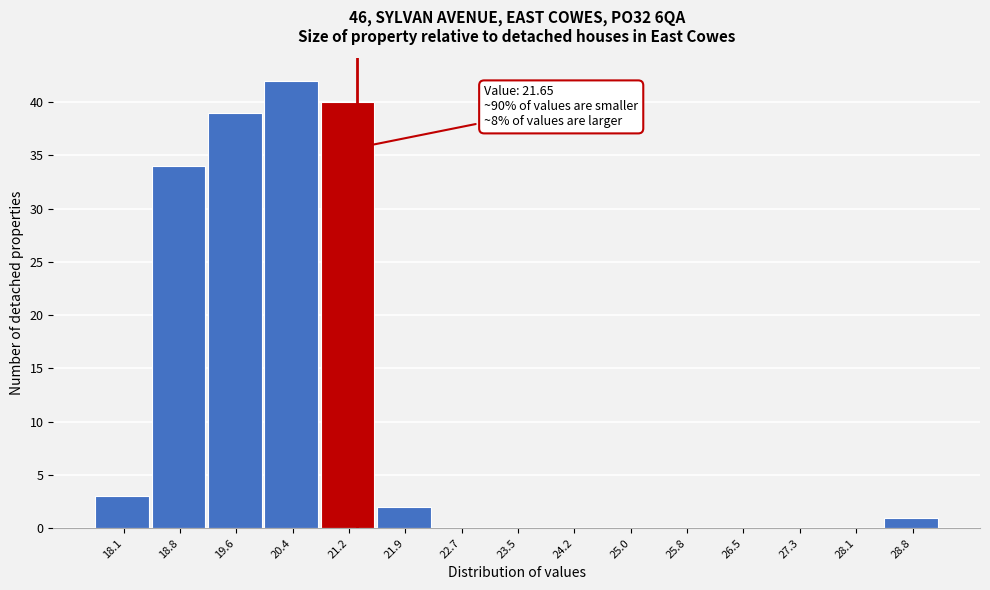

Reading left to right, what are all the values shown in this chart?

18.1=3	18.8=34	19.6=39	20.4=42	21.2=40	21.9=2	22.7=0	23.5=0	24.2=0	25.0=0	25.8=0	26.5=0	27.3=0	28.1=0	28.8=1